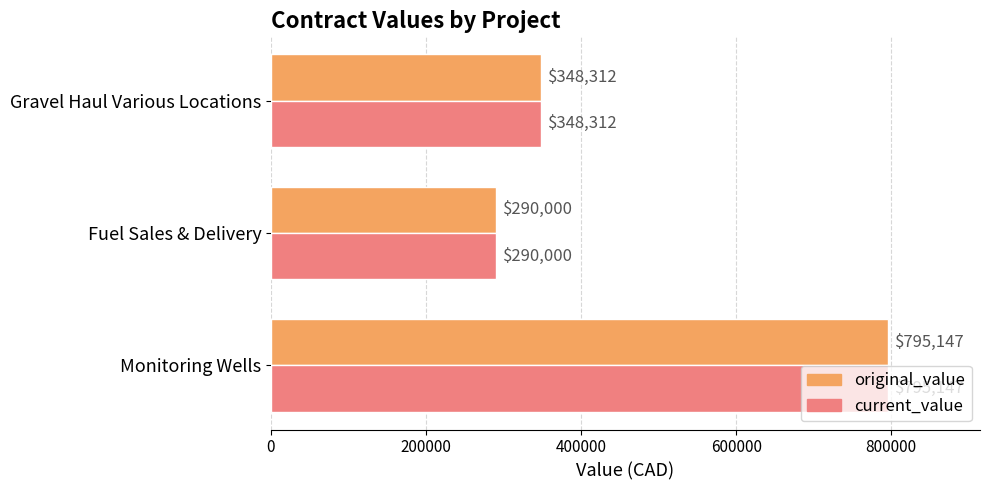

What is the greatest value displayed?

795147